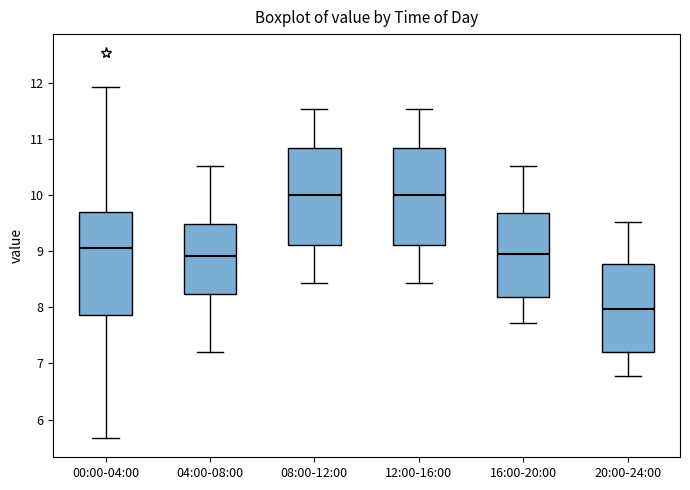

Reading left to right, transcribe this box plot: for each box, give where its median line is, the range the box spans, and where its two whiskers end, as read against the y-axis. The values are not printed on the chart, so give them approximately, as read against the axis.

00:00-04:00: median 9.1, box 7.9 to 9.7, whiskers 5.7 to 11.9
04:00-08:00: median 8.9, box 8.2 to 9.5, whiskers 7.2 to 10.5
08:00-12:00: median 10.0, box 9.1 to 10.8, whiskers 8.4 to 11.5
12:00-16:00: median 10.0, box 9.1 to 10.8, whiskers 8.4 to 11.5
16:00-20:00: median 9.0, box 8.2 to 9.7, whiskers 7.7 to 10.5
20:00-24:00: median 8.0, box 7.2 to 8.8, whiskers 6.8 to 9.5